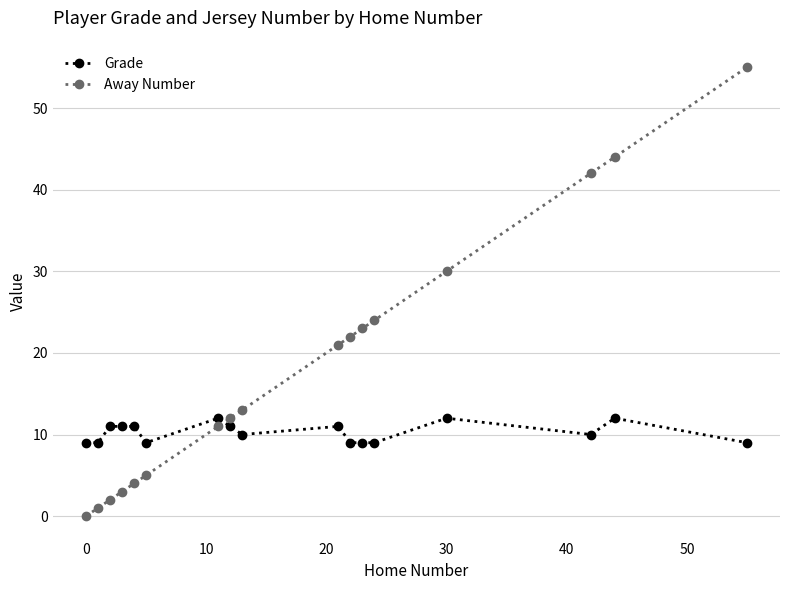

After their last crossing, which series has the higher values: Grade or Away Number?

Away Number